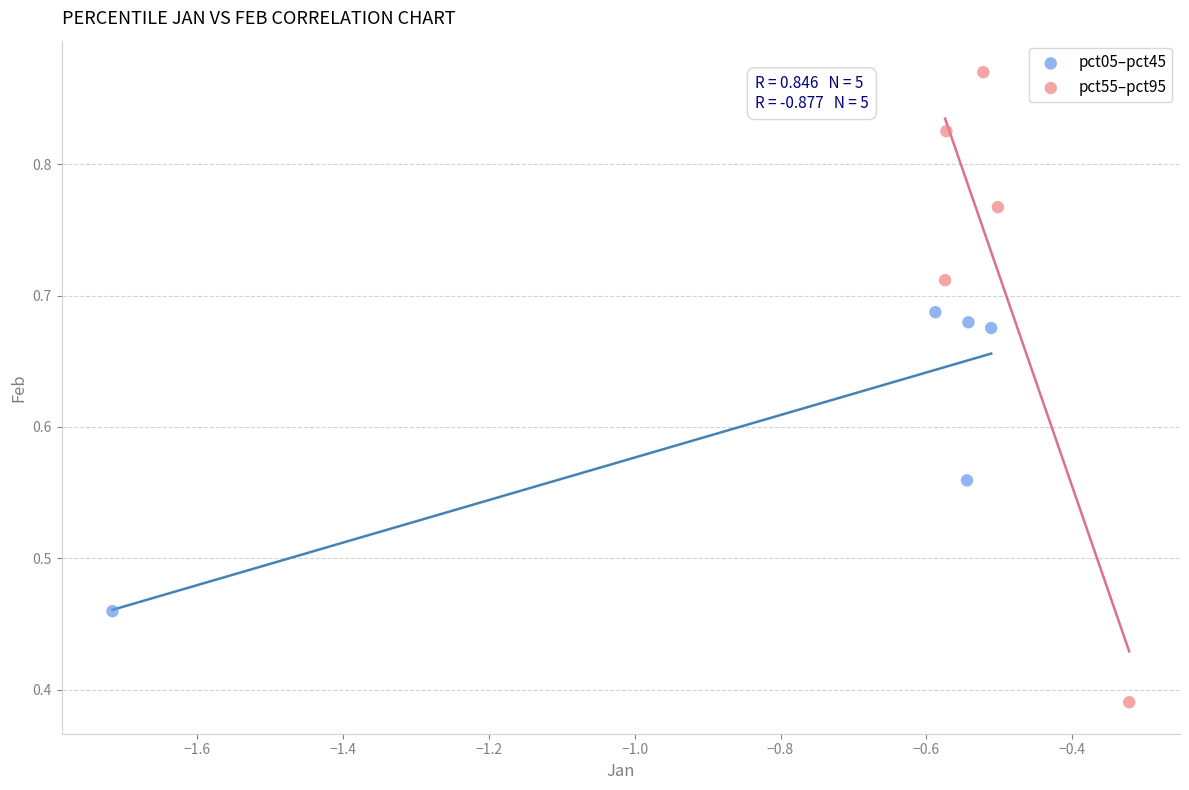

Which series has the widest spread of Y values?

pct55–pct95